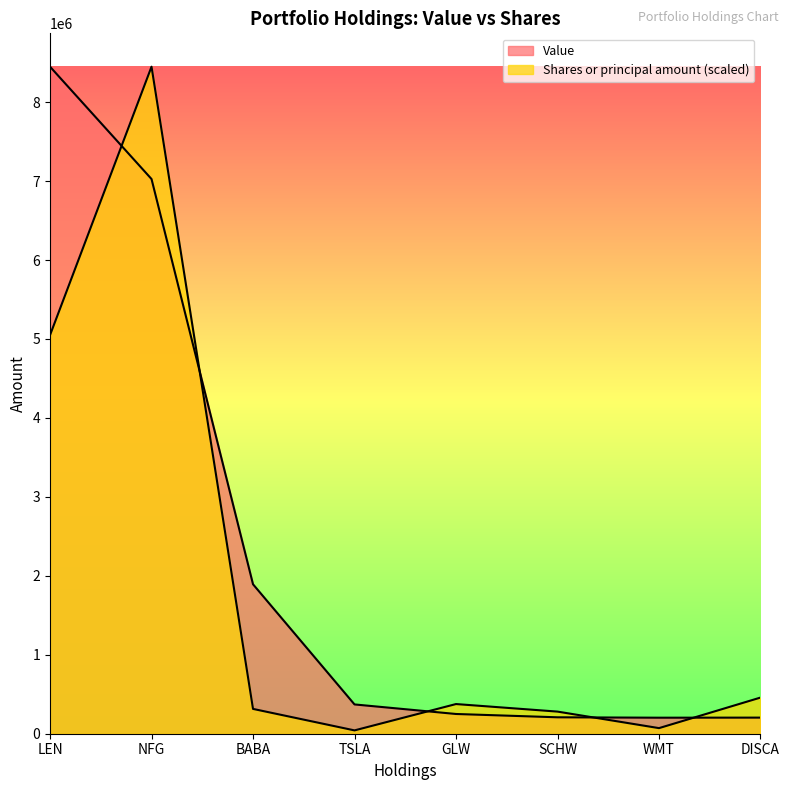

What is the label of the 4th point from the left?

TSLA